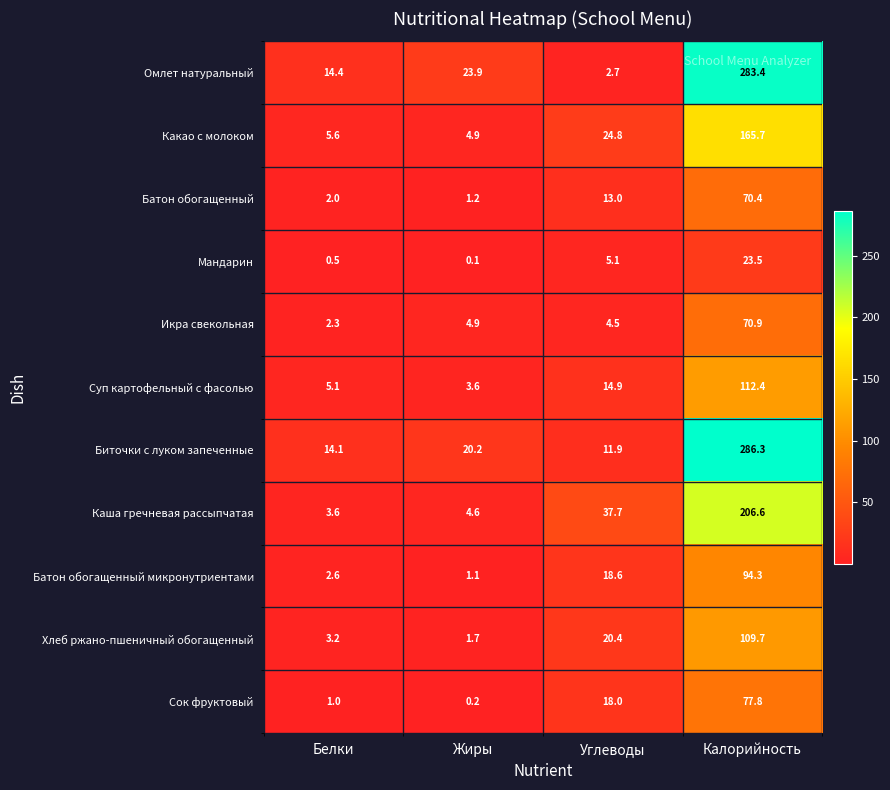

Which series has the largest total across all categories?

Биточки с луком запеченные